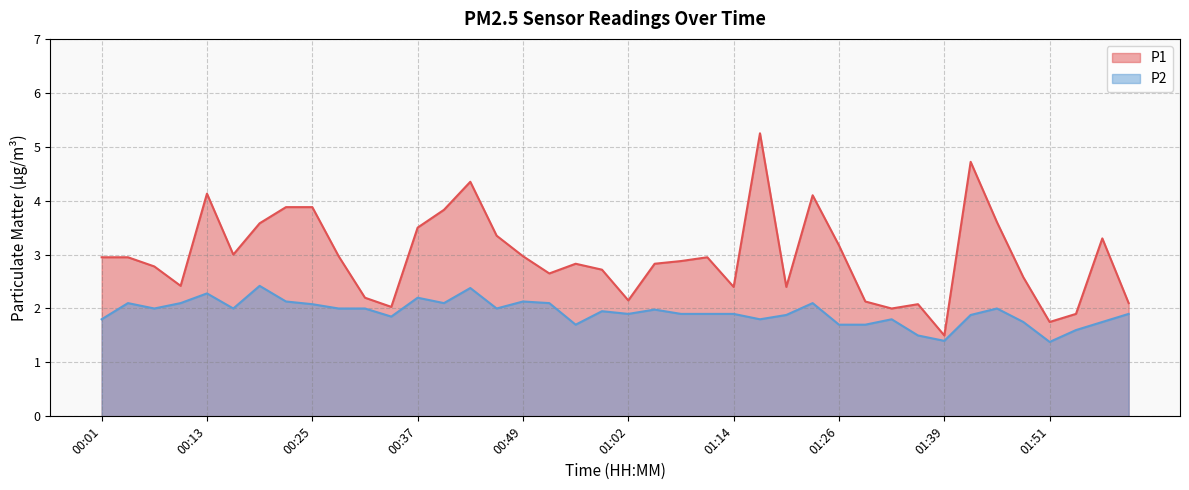

Where is P2 nearest to the value 1?

01:51